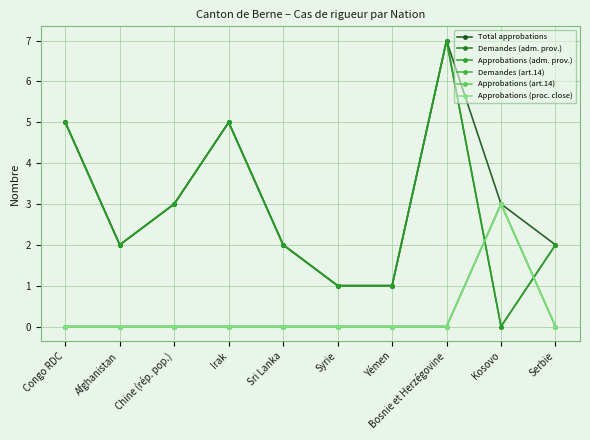

Is this an area chart (filled region under the line)?

No